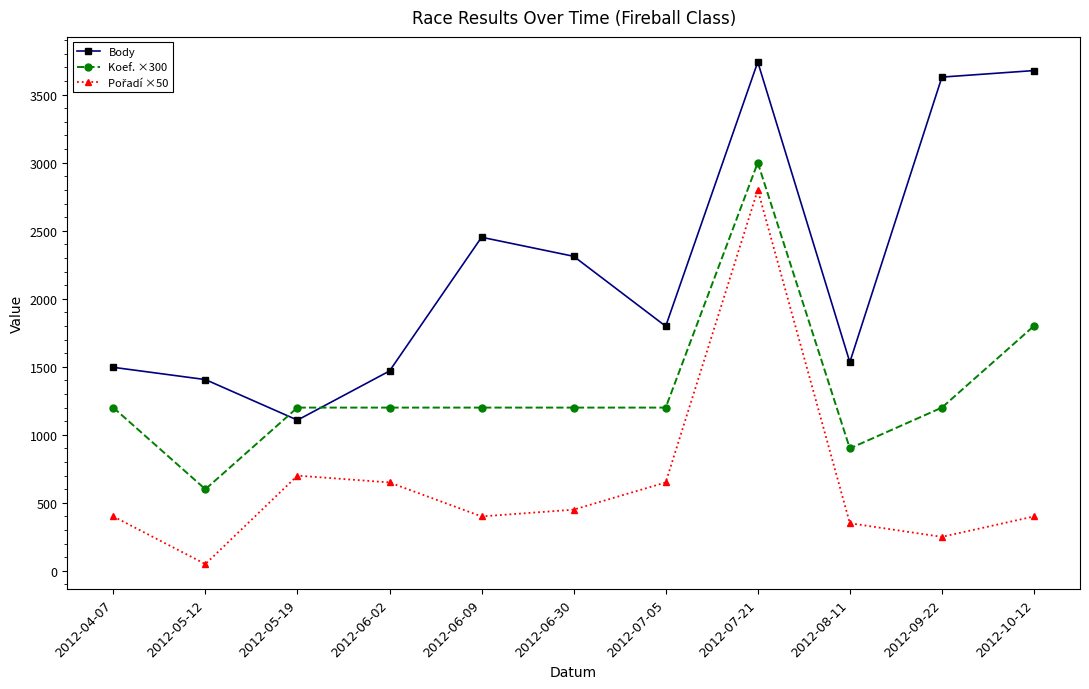

At which label does Body first exceed 1798?

2012-06-09